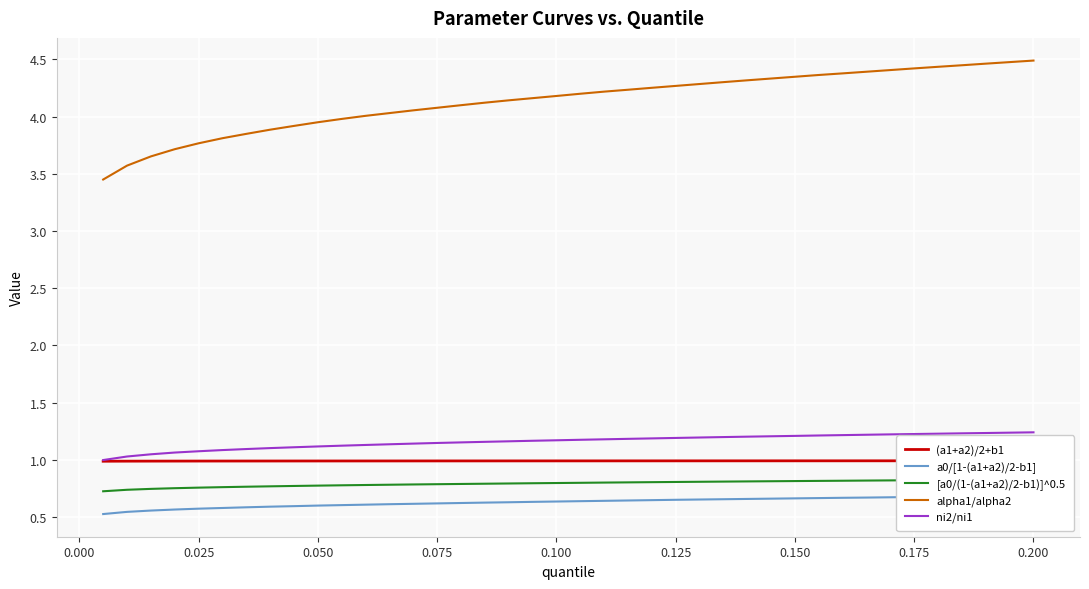

What is the sum of all (a1+a2)/2+b1 values?

39.6